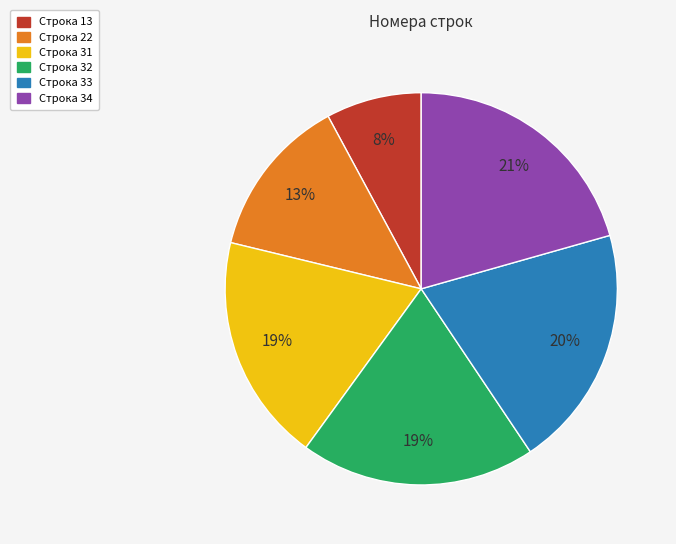

To the nearest percent, what portion does Строка 33 represent?

20%